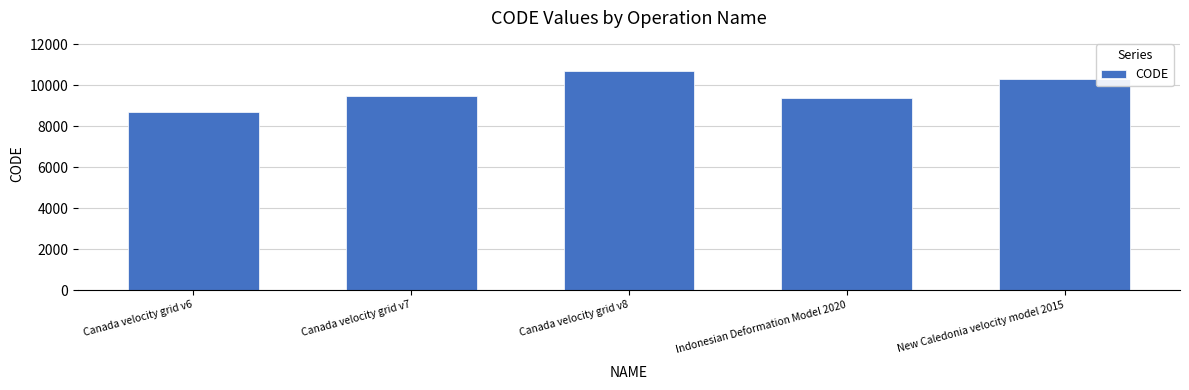

What is the average value?

9713